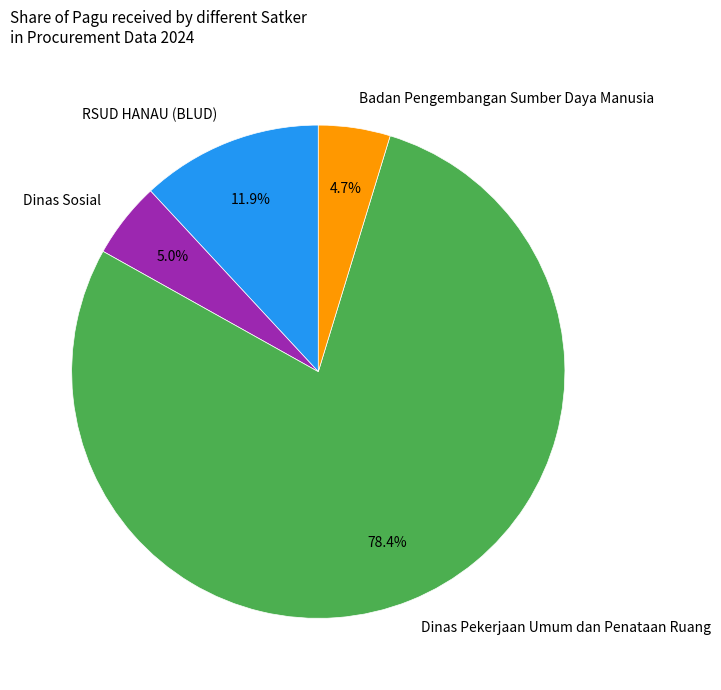

The Badan Pengembangan Sumber Daya Manusia slice represents 10% of the pie. True or false?

False